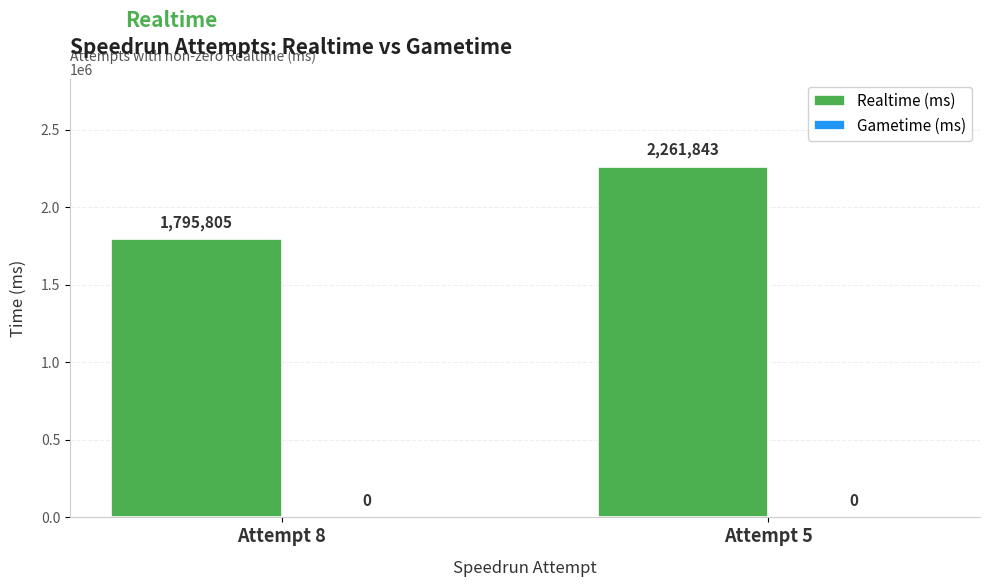

What is the approximate value at Attempt 8?

1795805